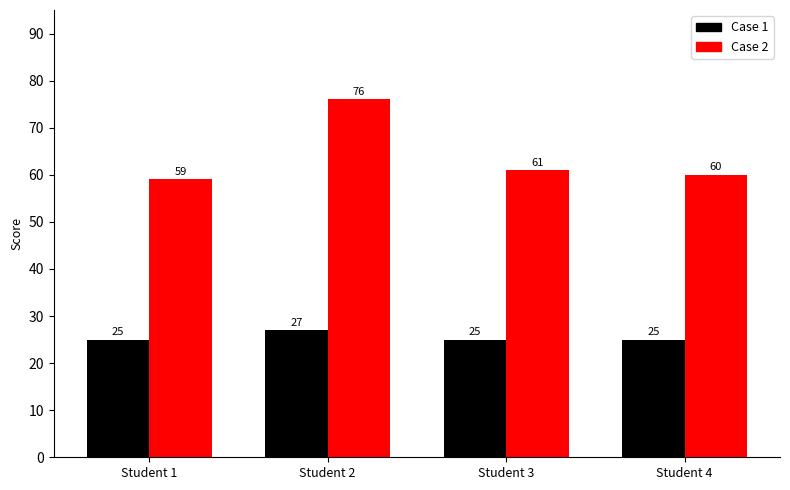

Rank the series by their average value, from lowest to highest.

Case 1, Case 2